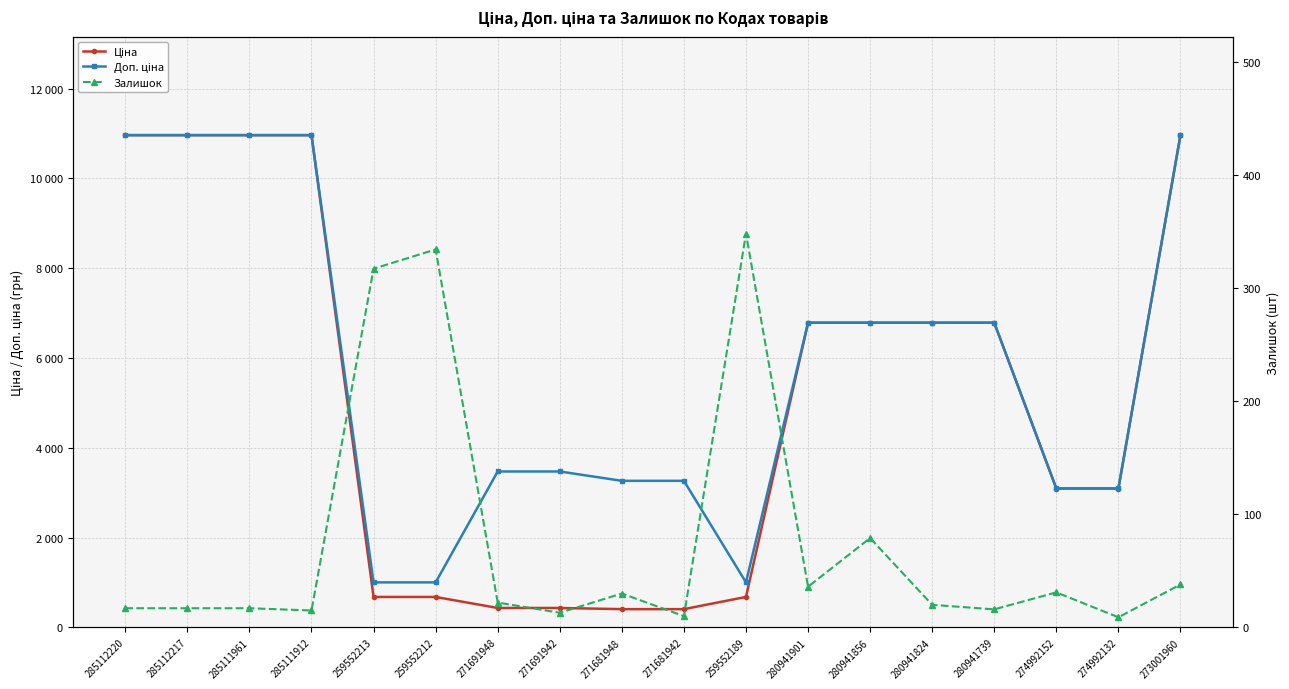

What is the maximum value for Ціна?

10964.4